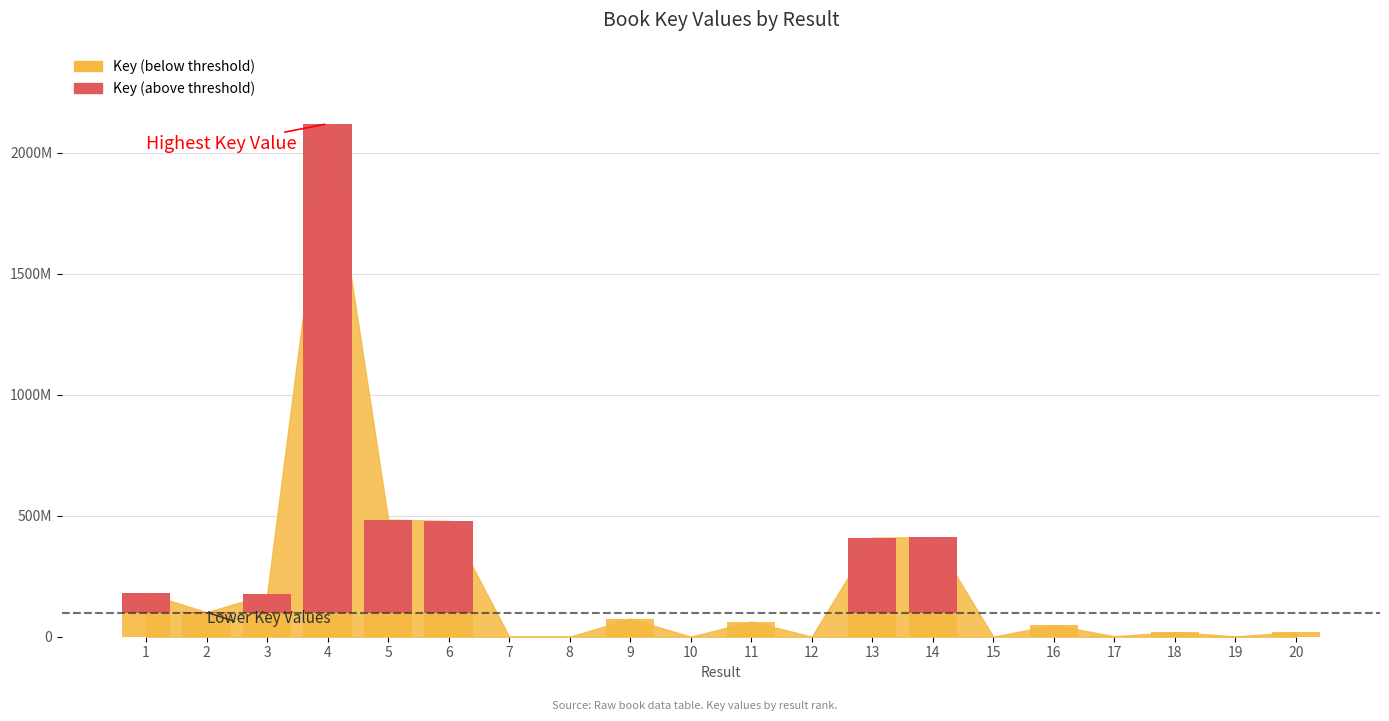

Reading left to right, transcribe all the data shown in this chart.

180659350	101033905	175173386	2119885403	483770170	478845878	161389	3976	74505616	161388	62875768	261246	409619345	411578725	161136	48615230	1880055	19551378	1071591	19268361